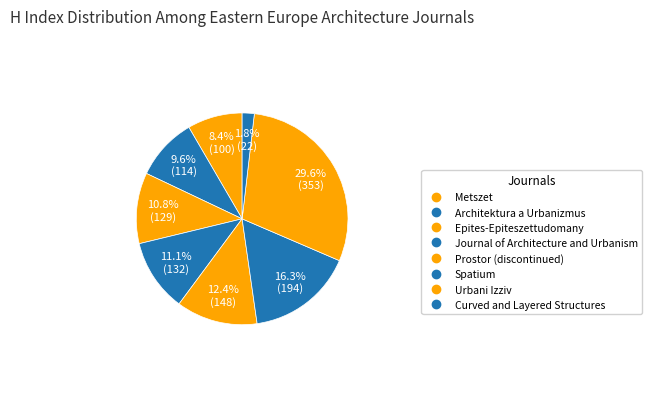

What is the ratio of the value at Journal of Architecture and Urbanism to the value at Prostor (discontinued)?

0.9